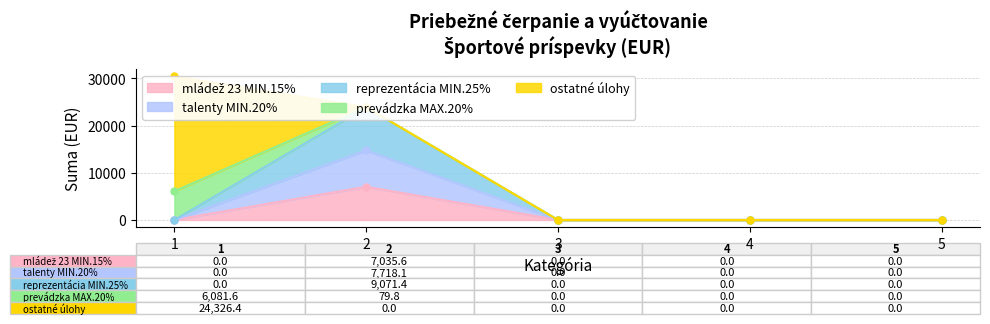

Where is talenty MIN.20% nearest to the value 7376?

1